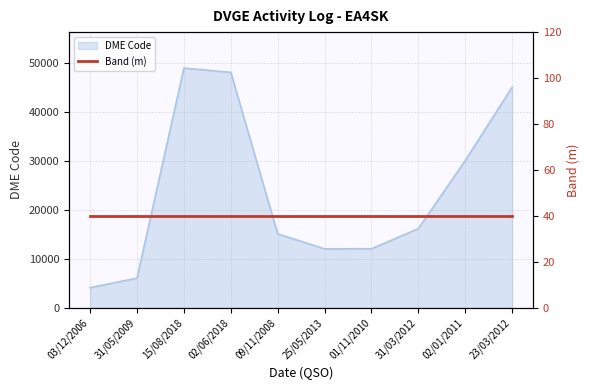

How many data points are less than 16139?

5